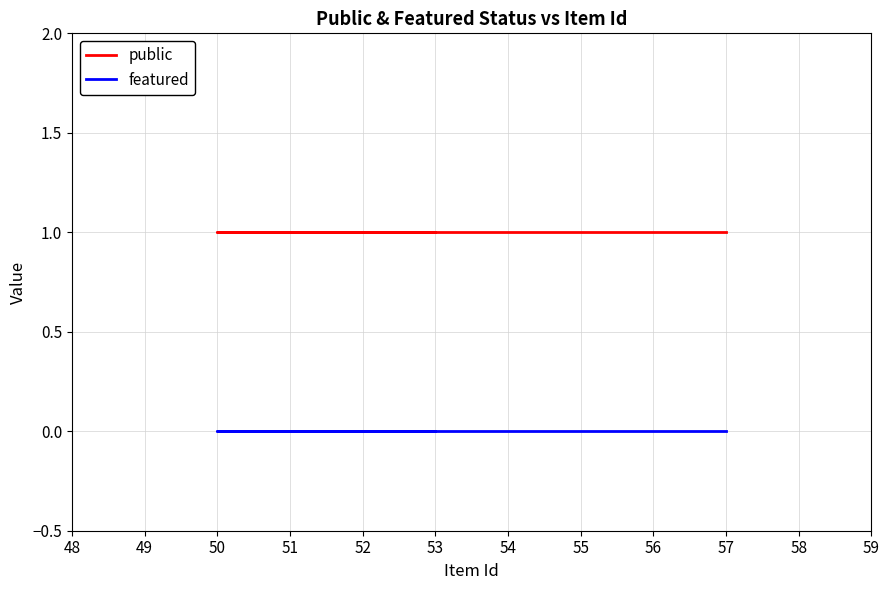

How many categories are shown in the chart?

3